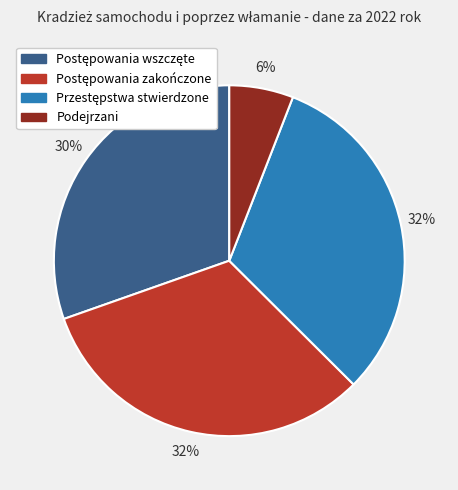

How many slices are in this pie chart?

4